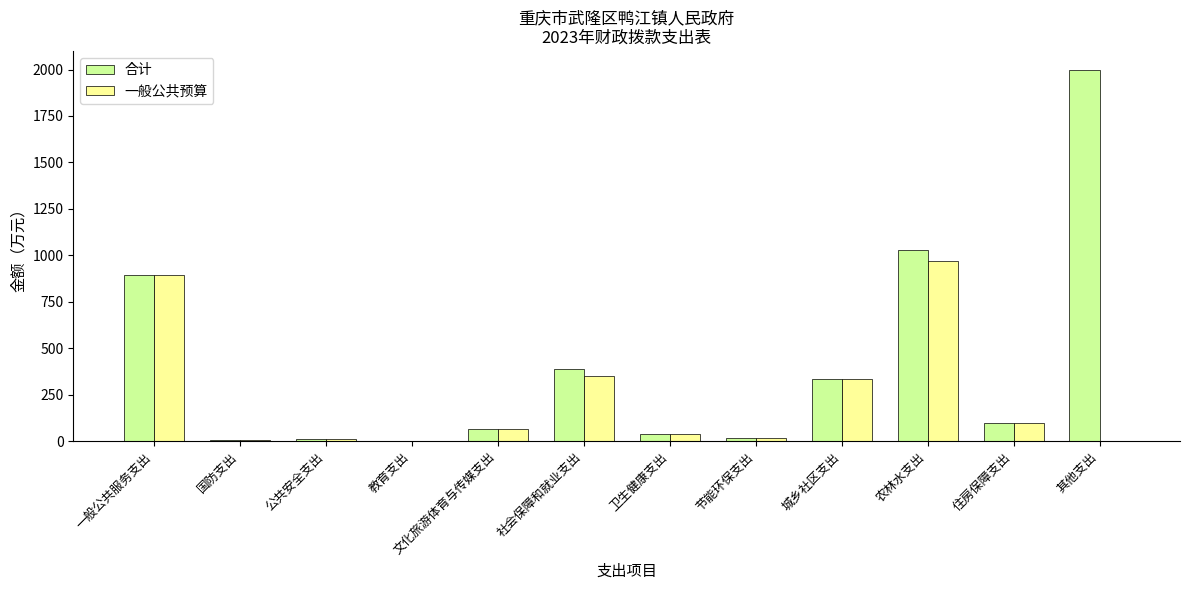

What is the sum of all 一般公共预算 values?

2789.6